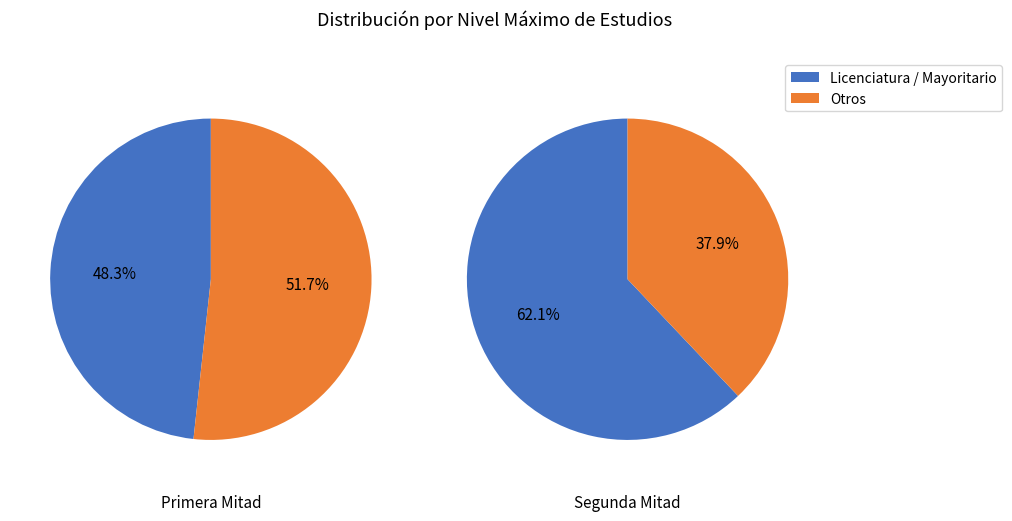

Which category has the biggest portion of the pie?

LICENCIATURA